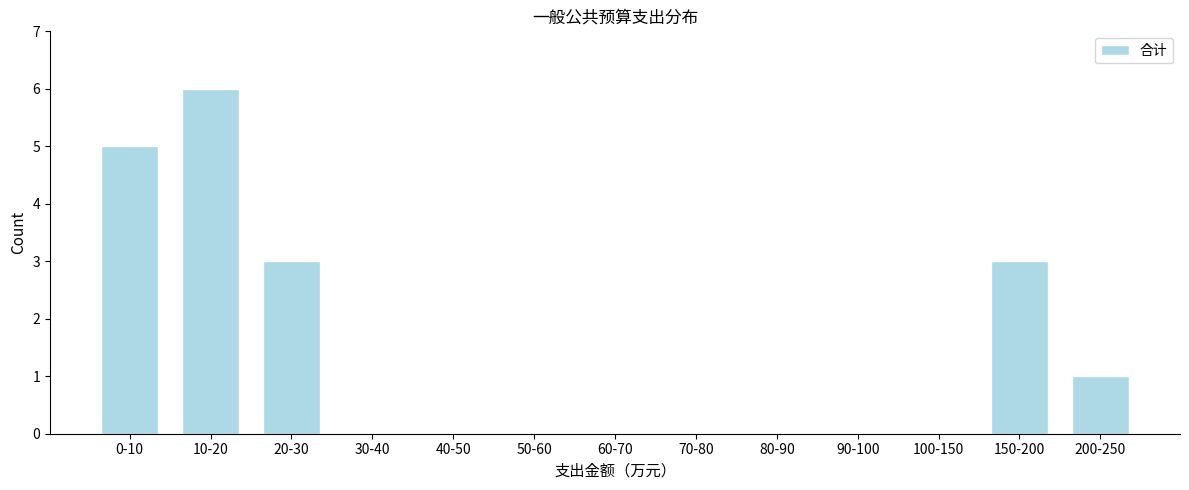

Reading left to right, what are all the values shown in this chart?

0-10=5	10-20=6	20-30=3	30-40=0	40-50=0	50-60=0	60-70=0	70-80=0	80-90=0	90-100=0	100-150=0	150-200=3	200-250=1